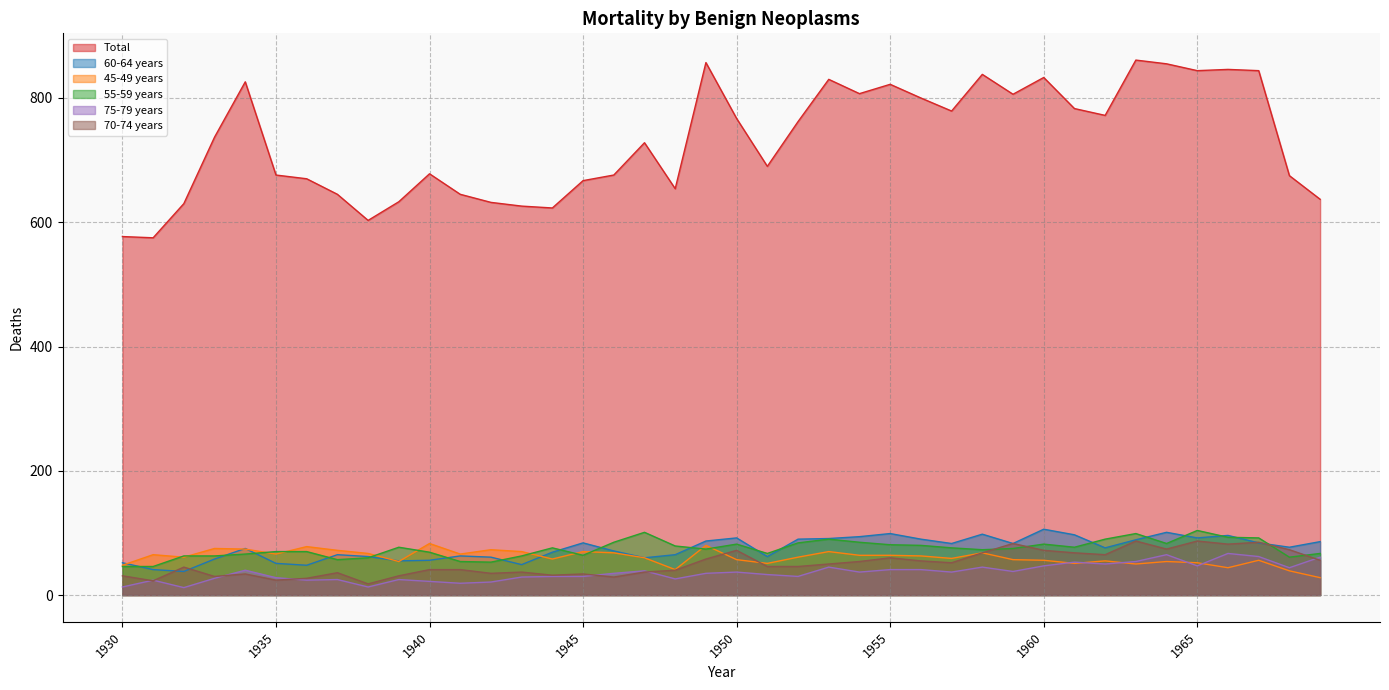

List the labels in order of 70-74 years value, smallest first.

1938, 1931, 1935, 1936, 1946, 1933, 1930, 1939, 1944, 1934, 1945, 1942, 1937, 1943, 1947, 1948, 1940, 1941, 1932, 1951, 1952, 1953, 1957, 1954, 1956, 1969, 1949, 1955, 1962, 1958, 1961, 1950, 1960, 1968, 1964, 1966, 1959, 1967, 1963, 1965